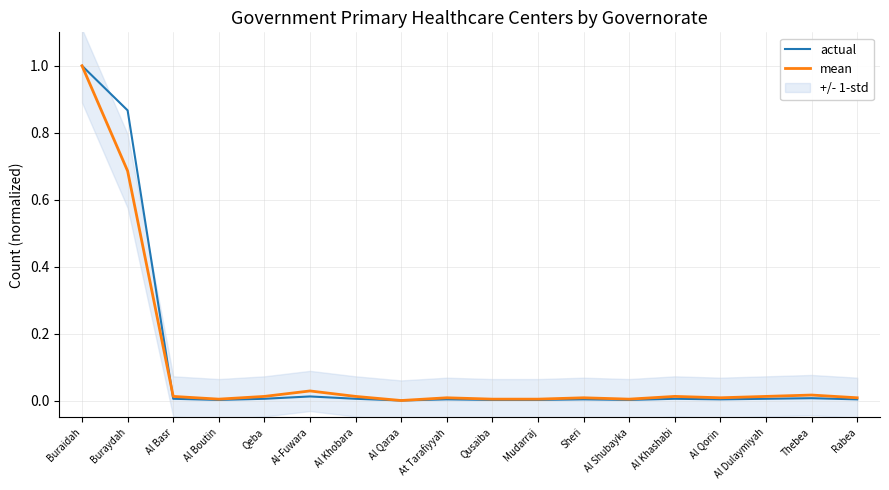

At which label is mean closest to 0?

Al Qaraa